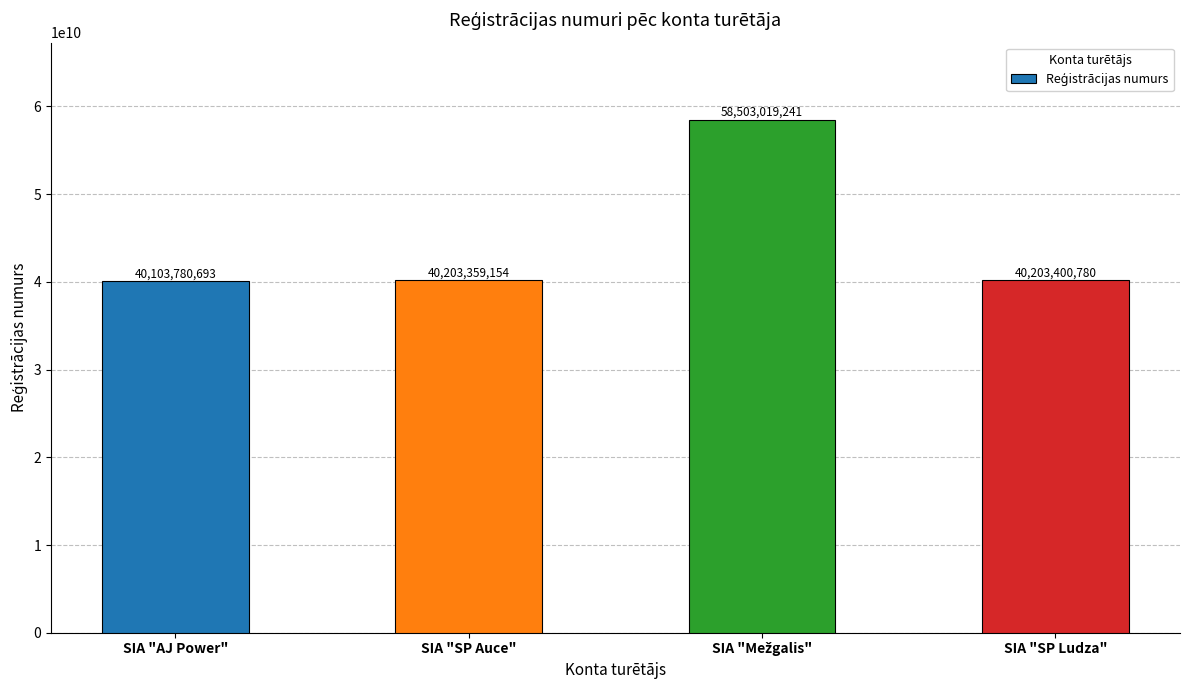

What is the ratio of the value at SIA "SP Ludza" to the value at SIA "AJ Power"?

1.0